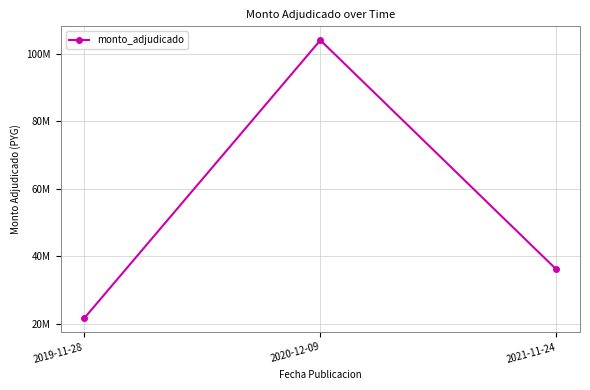

What is the label of the 3rd point from the right?

2019-11-28